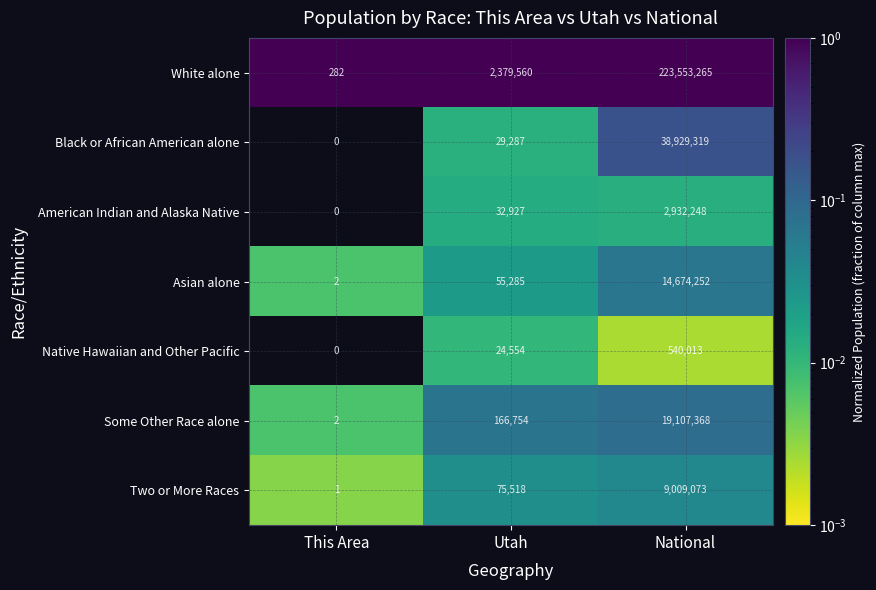

The value of American Indian and Alaska Native at National is 0.0. True or false?

False